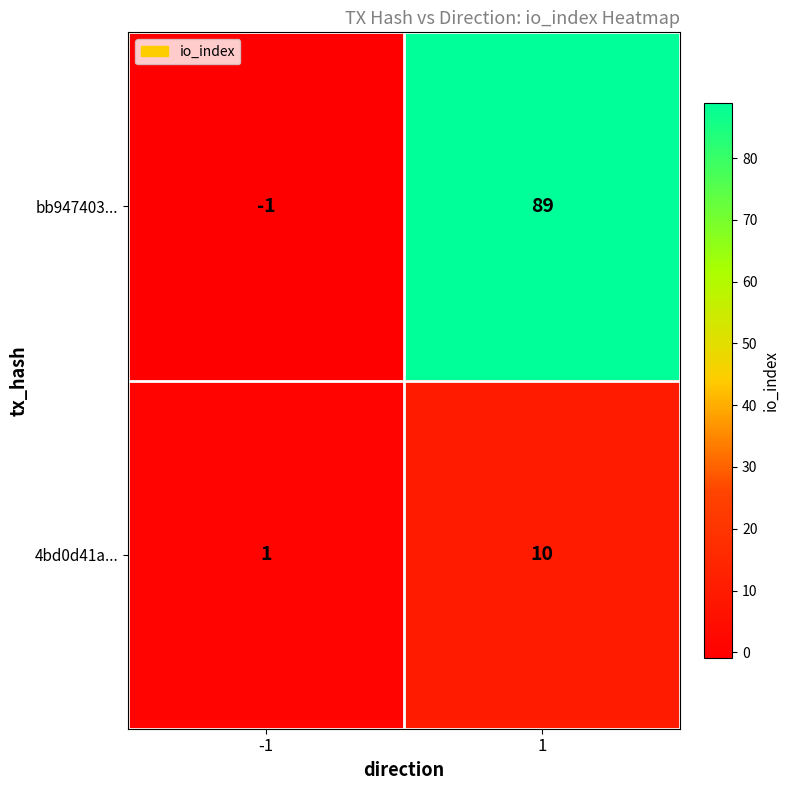

What is the maximum value shown in the chart?

89